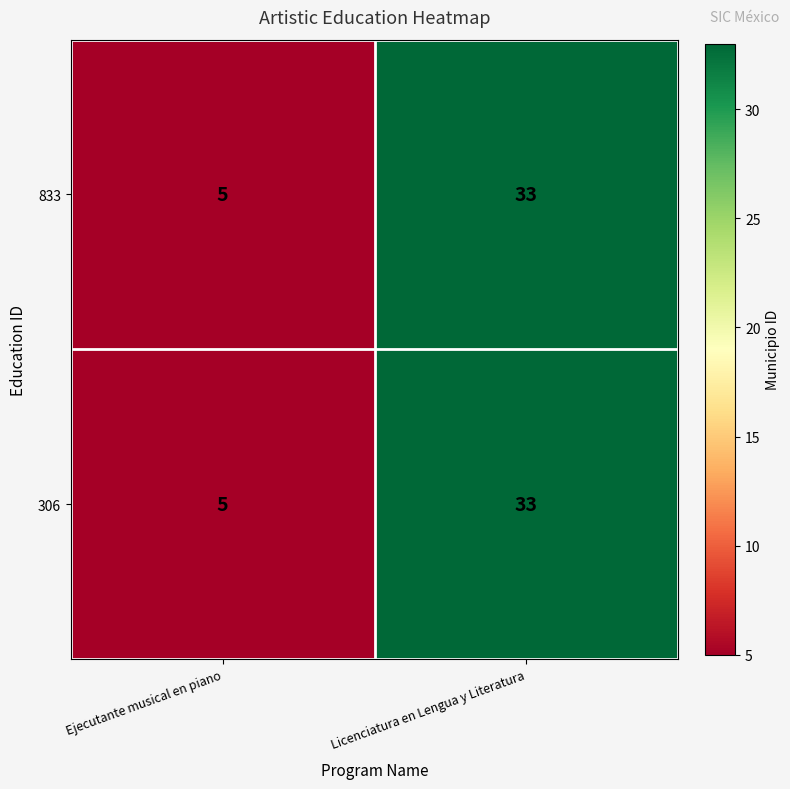

Reading left to right, transcribe all the data shown in this chart.

833: Ejecutante musical en piano=5	Licenciatura en Lengua y Literatura=33
306: Ejecutante musical en piano=5	Licenciatura en Lengua y Literatura=33